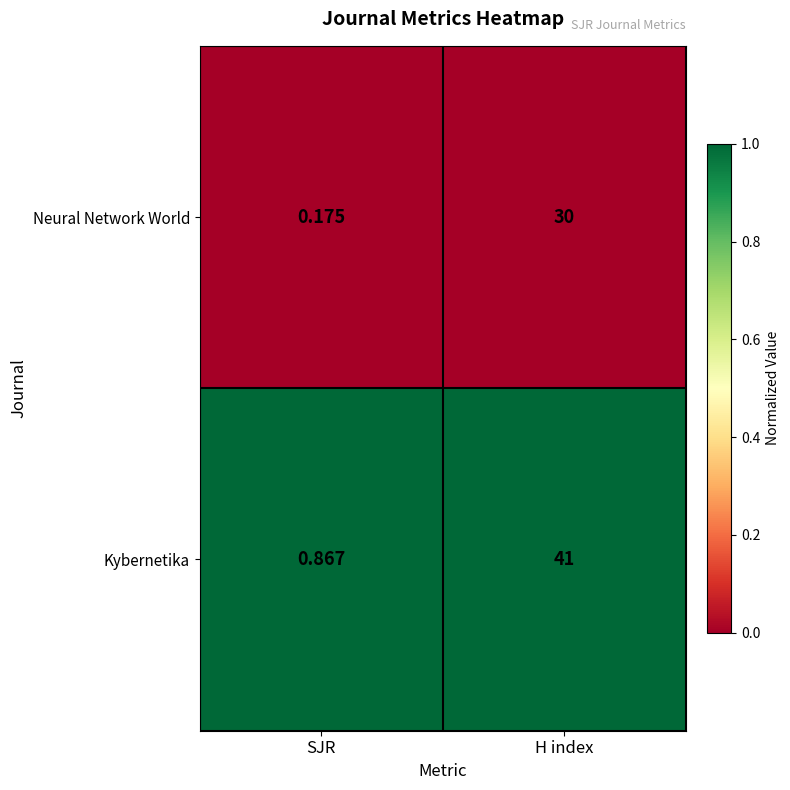

Rank the series at SJR from lowest to highest value.

Neural Network World, Kybernetika